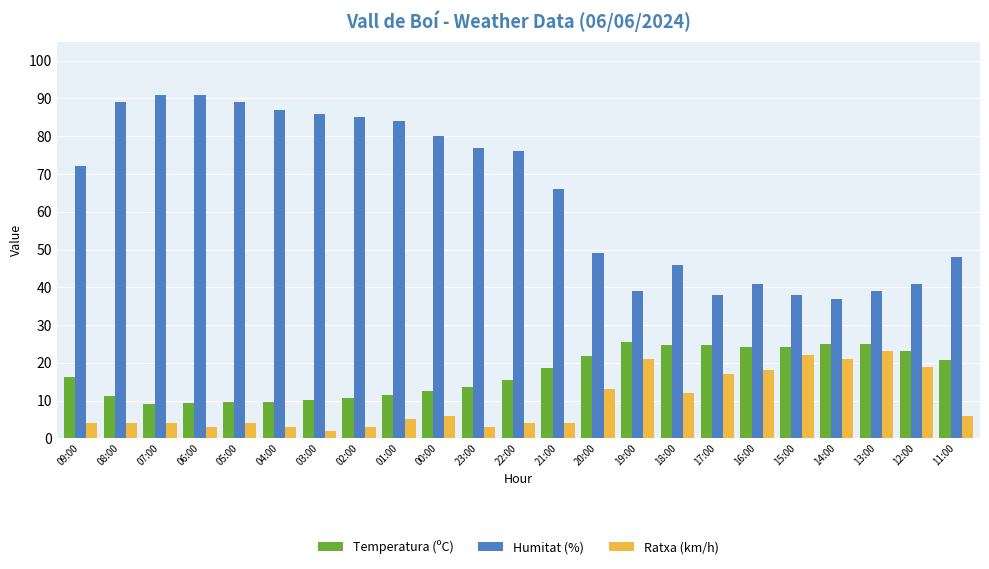

Does the chart contain any negative values?

No